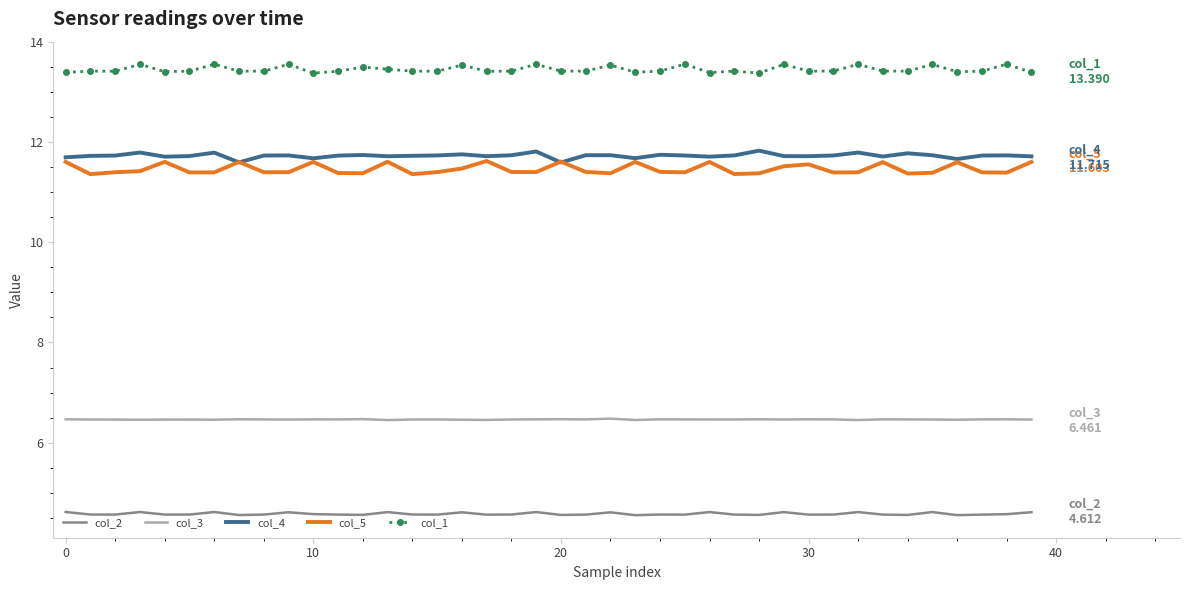

How many series are shown in this chart?

5